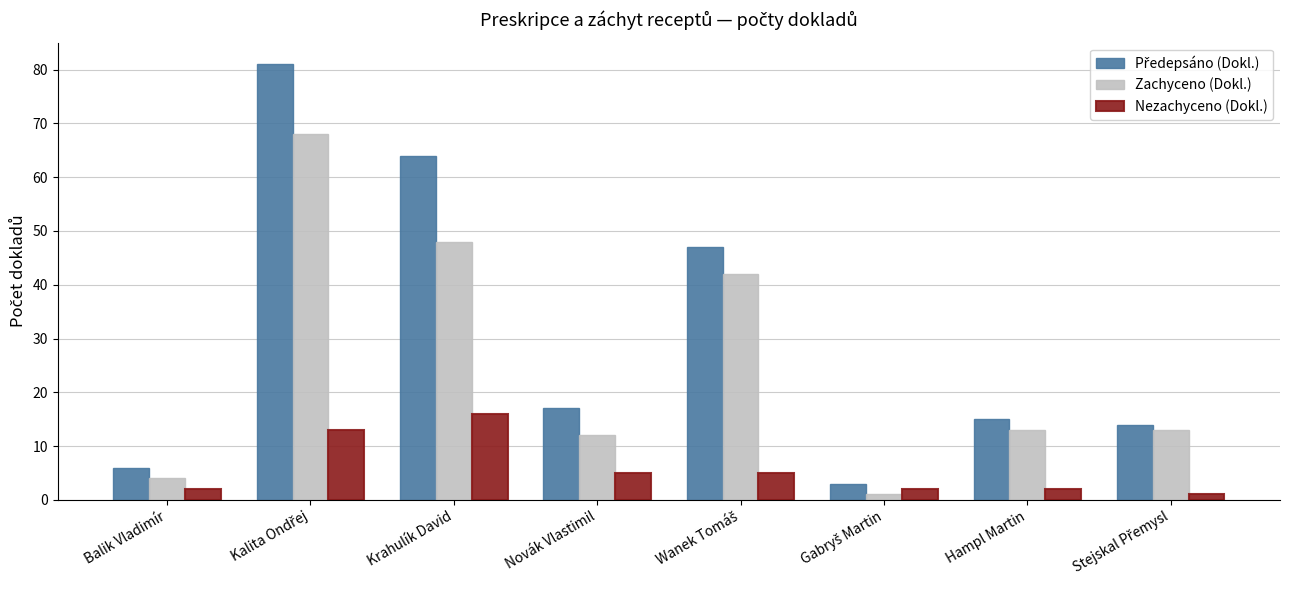

What value does the Nezachyceno (Dokl.) series have at Krahulík David, to the nearest 10?

20